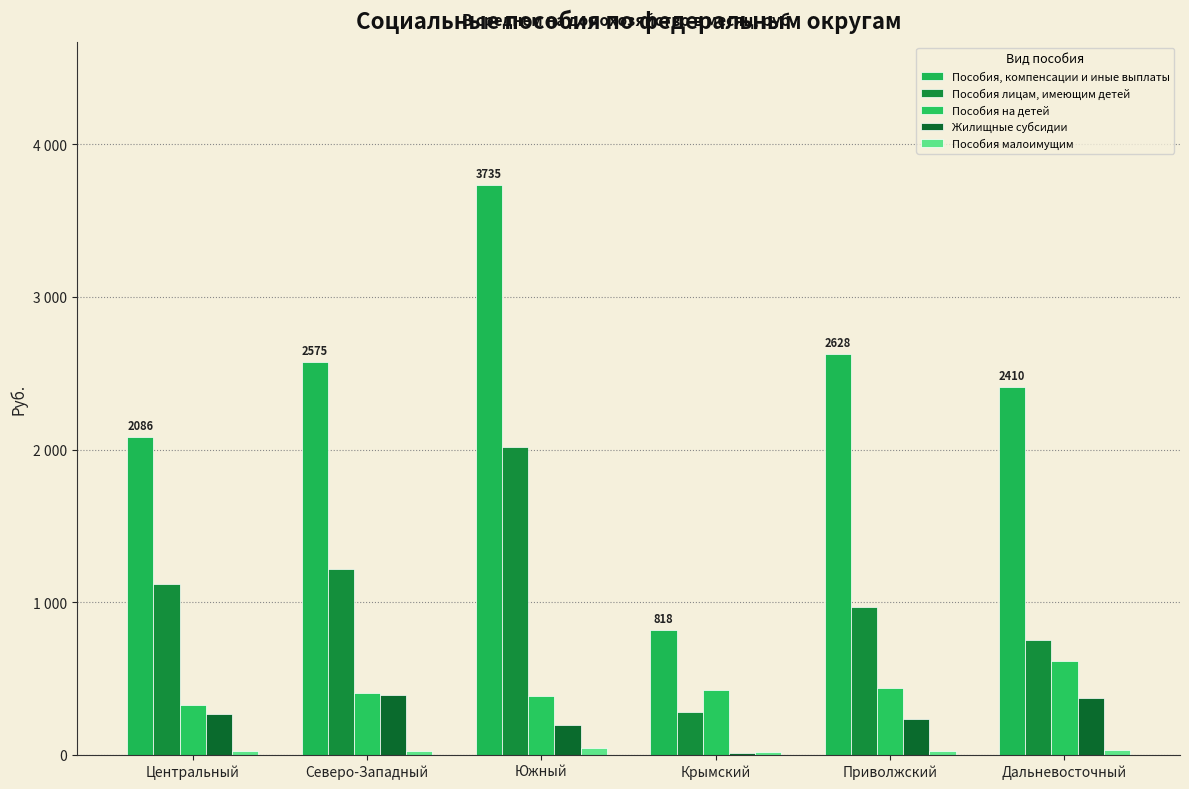

Between Северо-Западный and Приволжский, which series saw the biggest shift?

Пособия лицам, имеющим детей